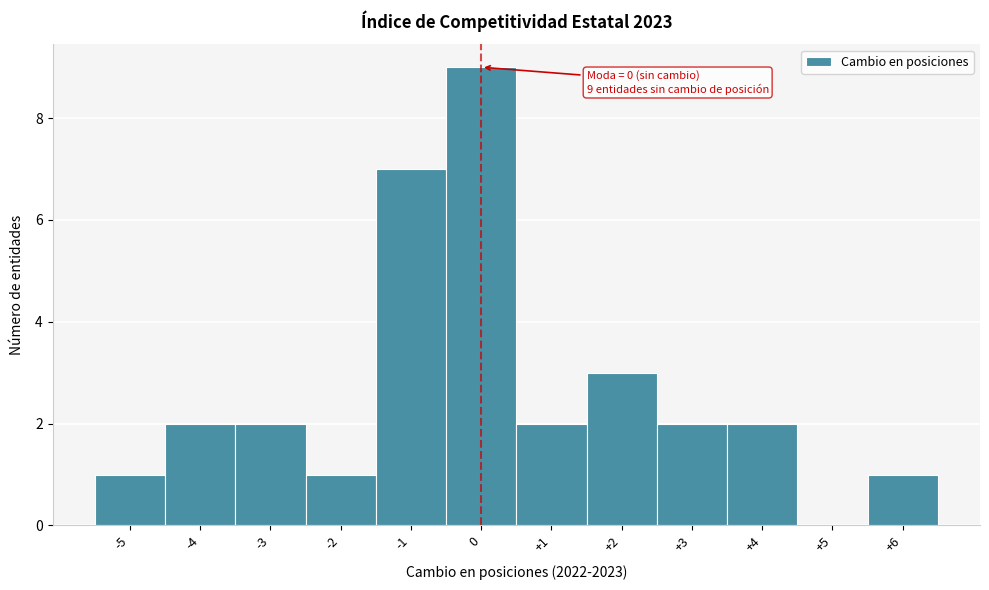

Over which range of the x-axis is the bar tallest?

-0.5 to 0.5